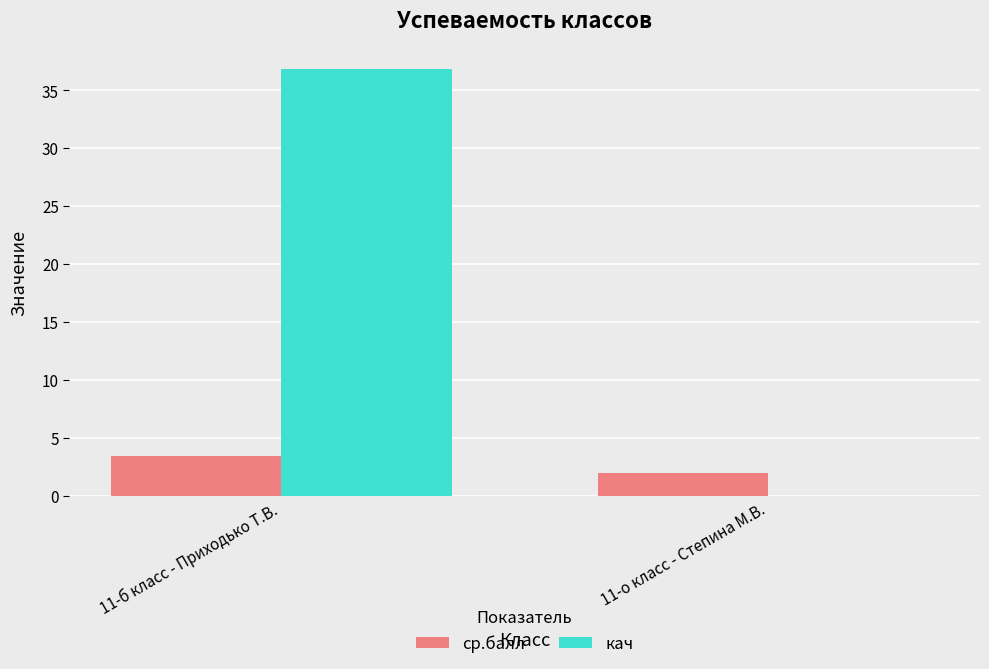

What is the sum of all кач values?

36.8